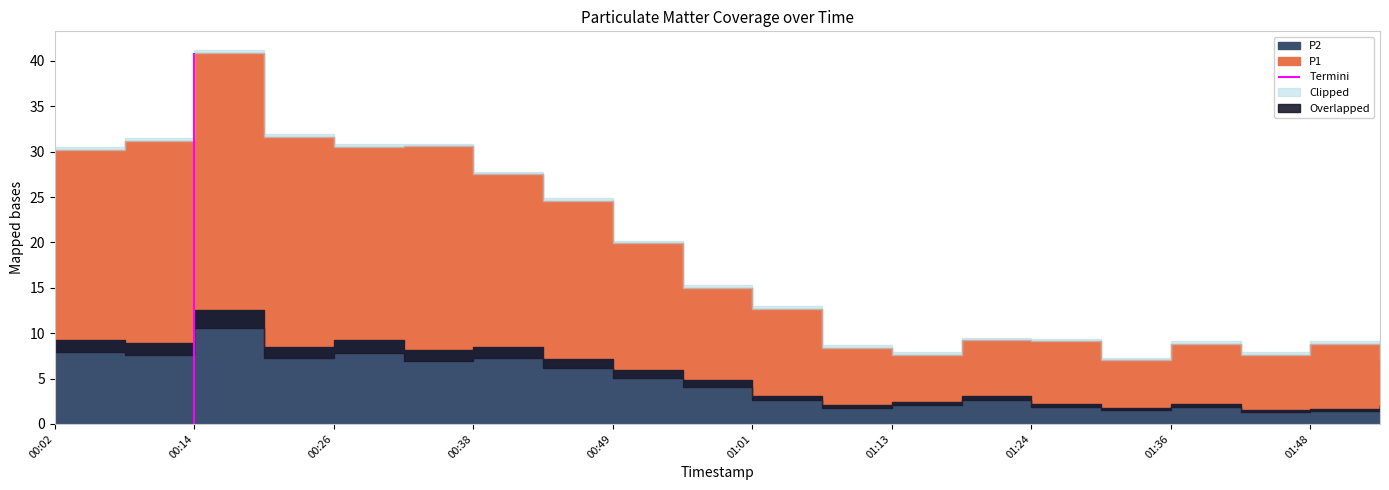

What is the sum of the P1 values at 01:36 and 01:48?

13.7